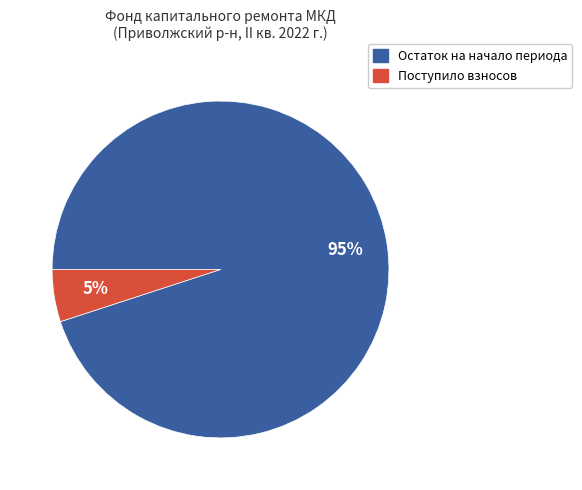

The Поступило взносов slice represents 1% of the pie. True or false?

False